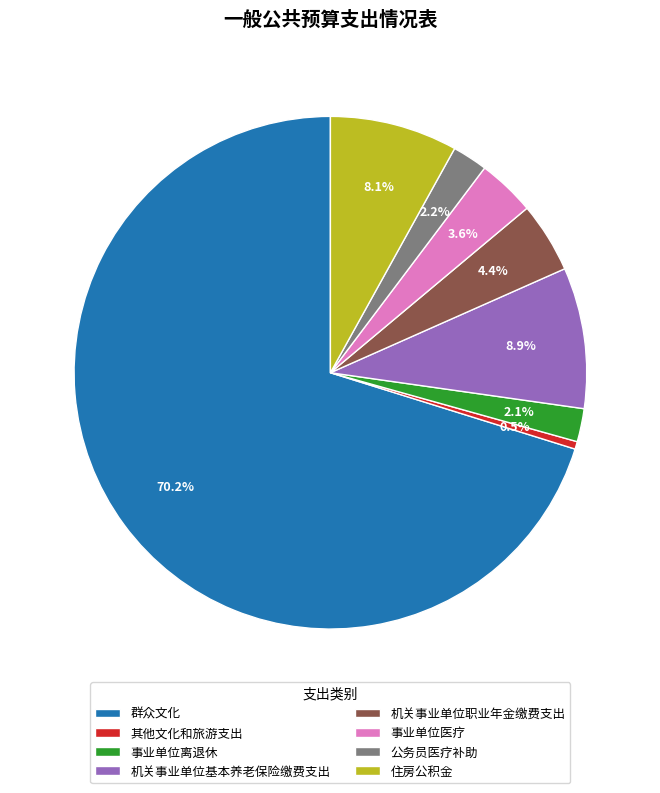

What is the ratio of the value at 住房公积金 to the value at 事业单位医疗?

2.2